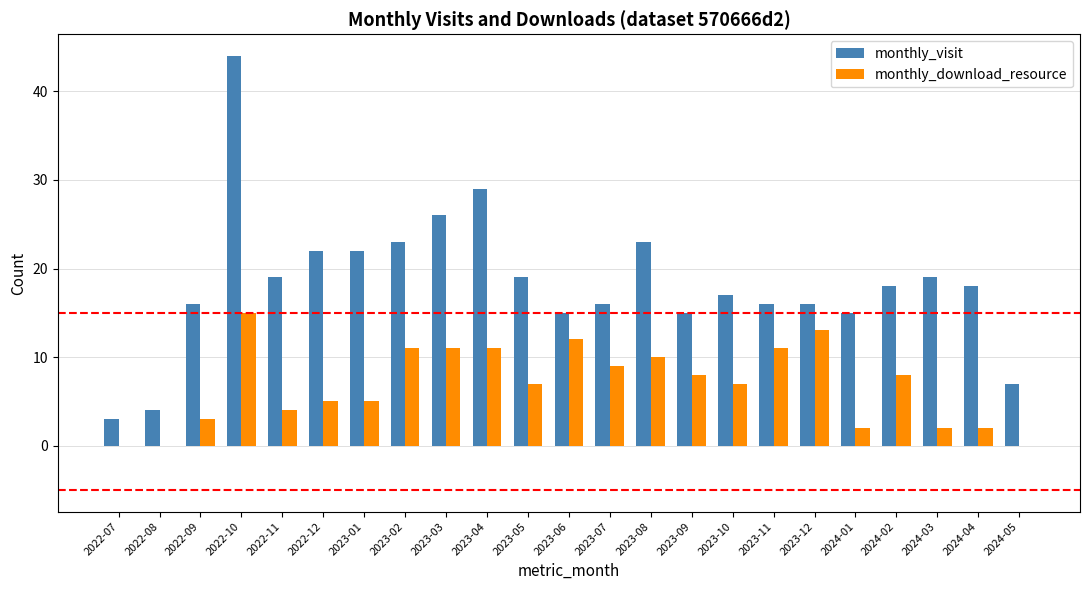

Which category has the highest value in the monthly_download_resource series?

2022-10